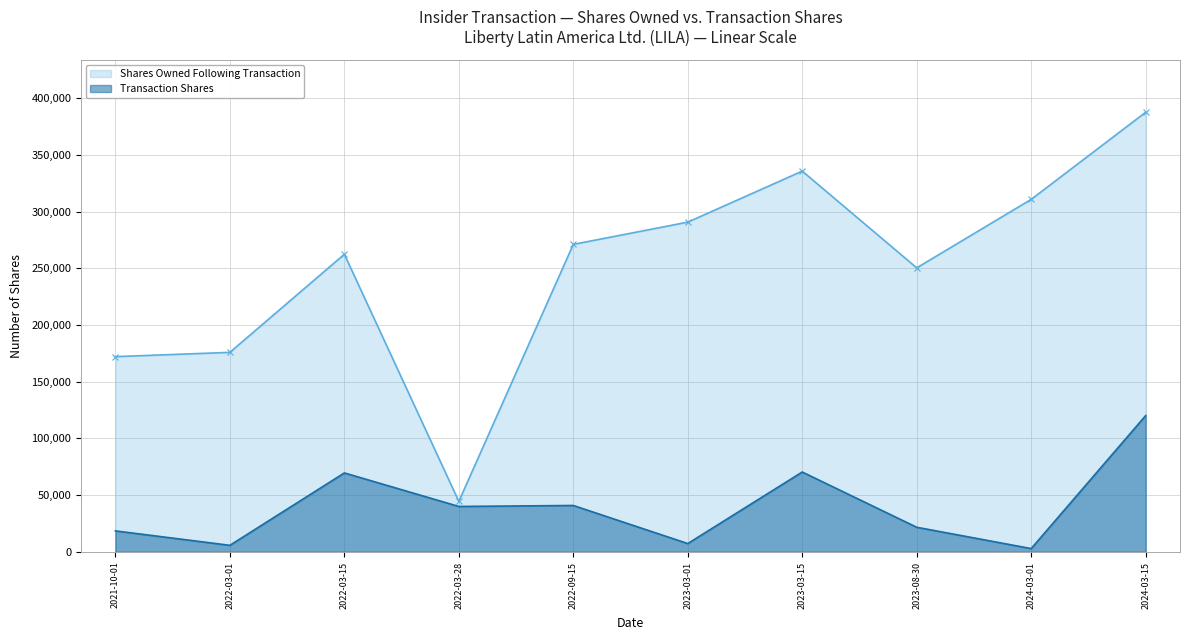

What position from the left is 2021-10-01?

1